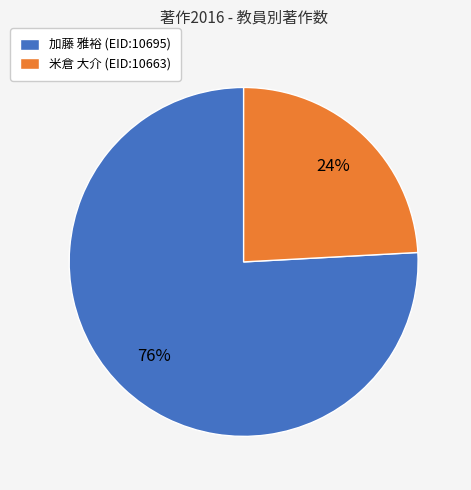

To the nearest percent, what percentage of the pie is 加藤 雅裕 (EID:10695)?

76%